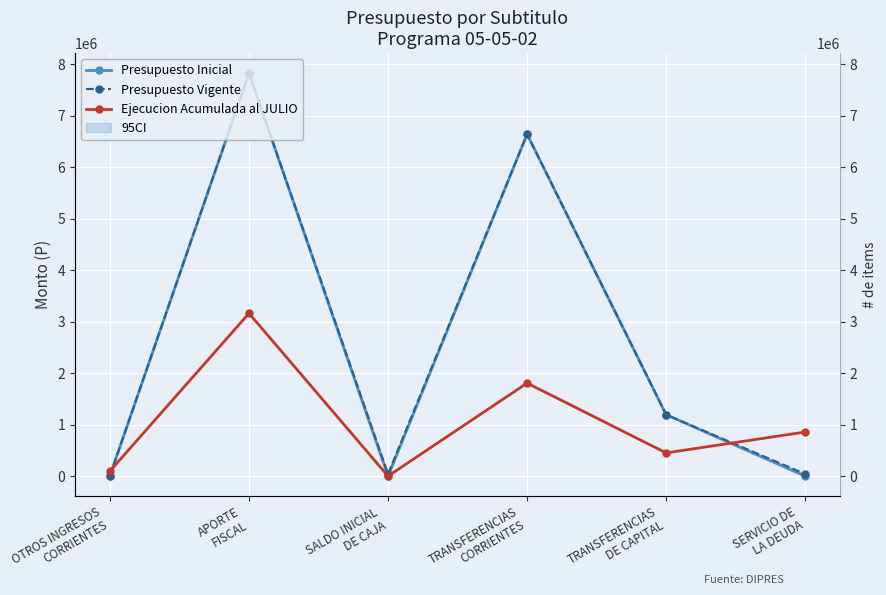

What position from the right is SALDO INICIAL
DE CAJA?

4